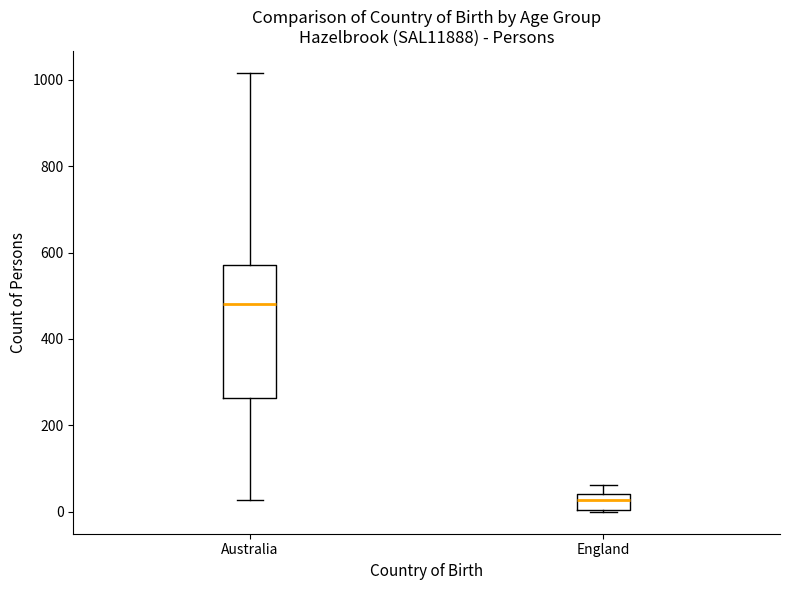

Where is the lower edge of the box for Australia on the y-axis? The values are not printed on the chart, so give them approximately, as read against the axis.

260